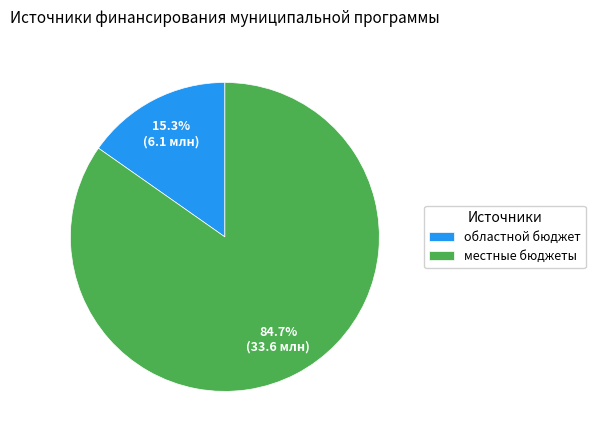

What is the largest slice in the pie chart?

местные бюджеты